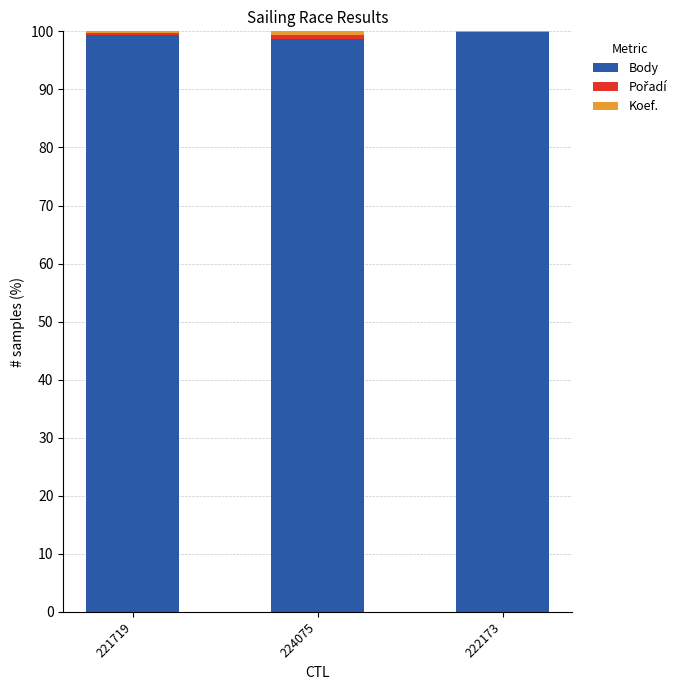

What is the sum of all Body values?

297.9